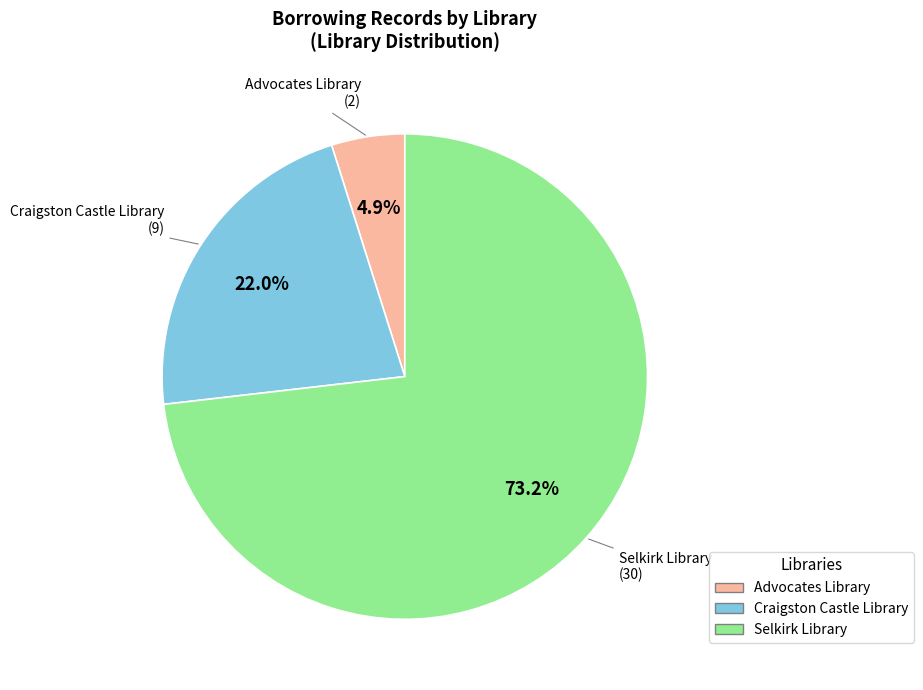

Is there any slice that represents more than half of the pie?

Yes